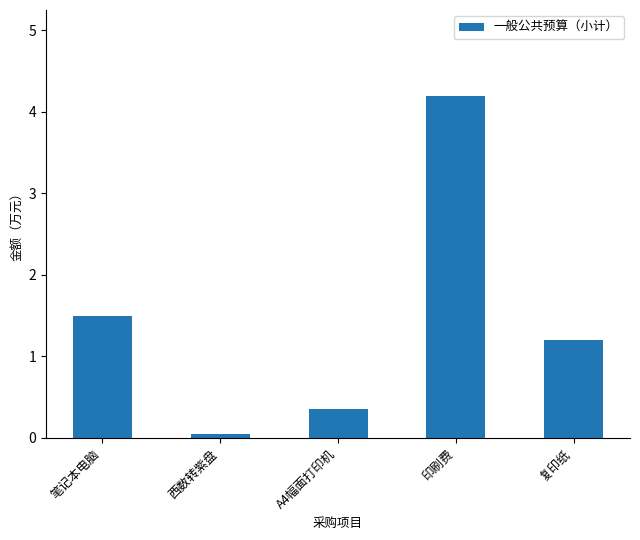

What is the average value?

1.5